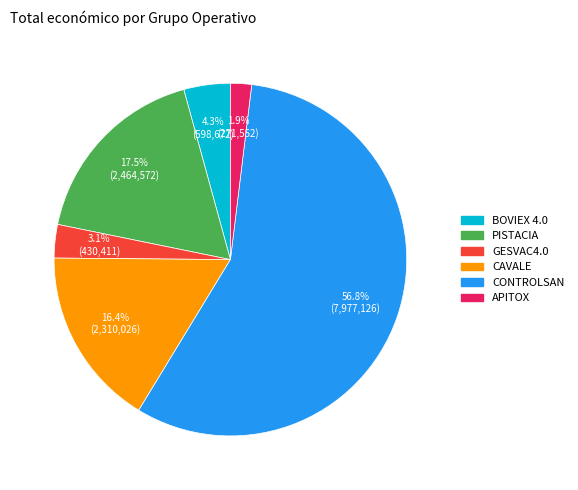

Between PISTACIA and APITOX, which is larger?

PISTACIA